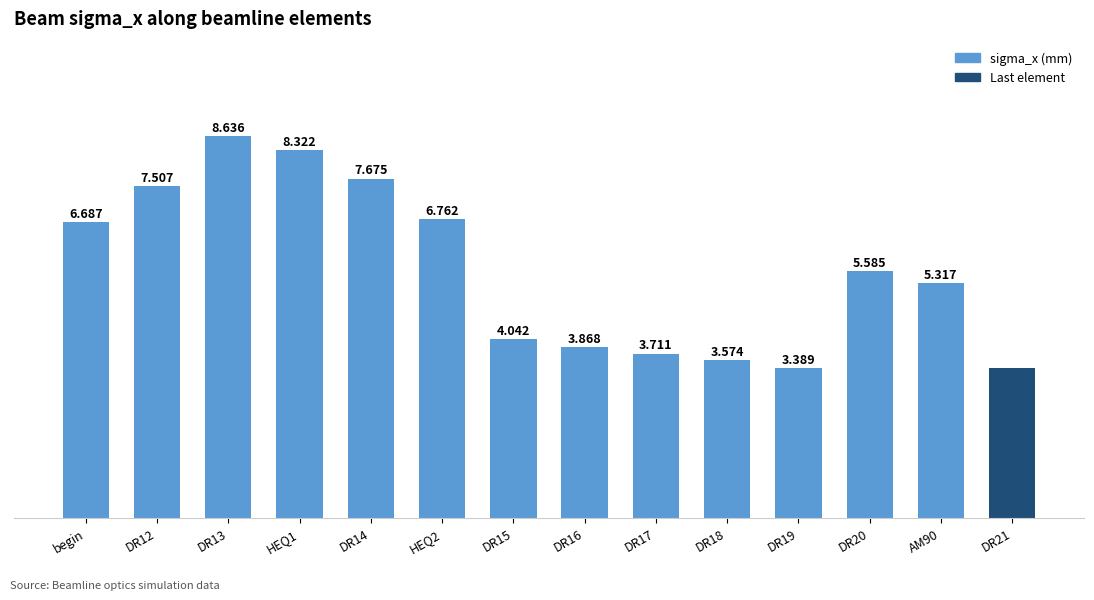

Which has a higher value, DR12 or HEQ1?

HEQ1